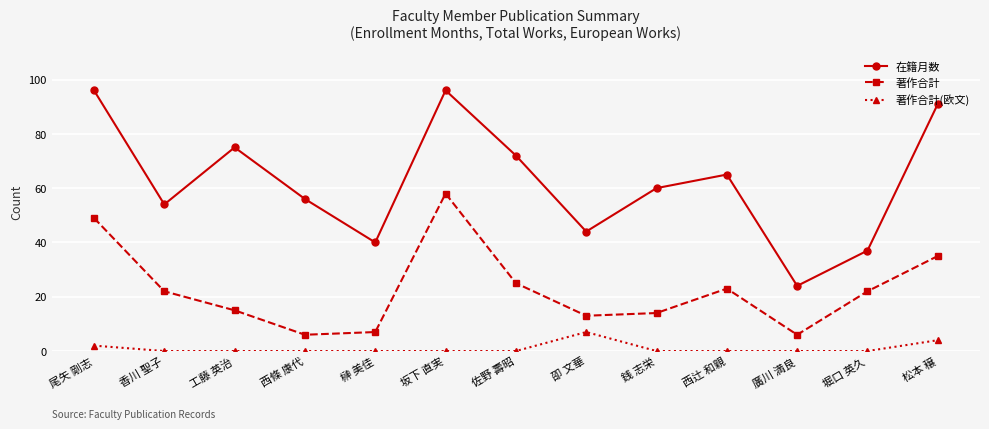

What is the sum of all 在籍月数 values?

810